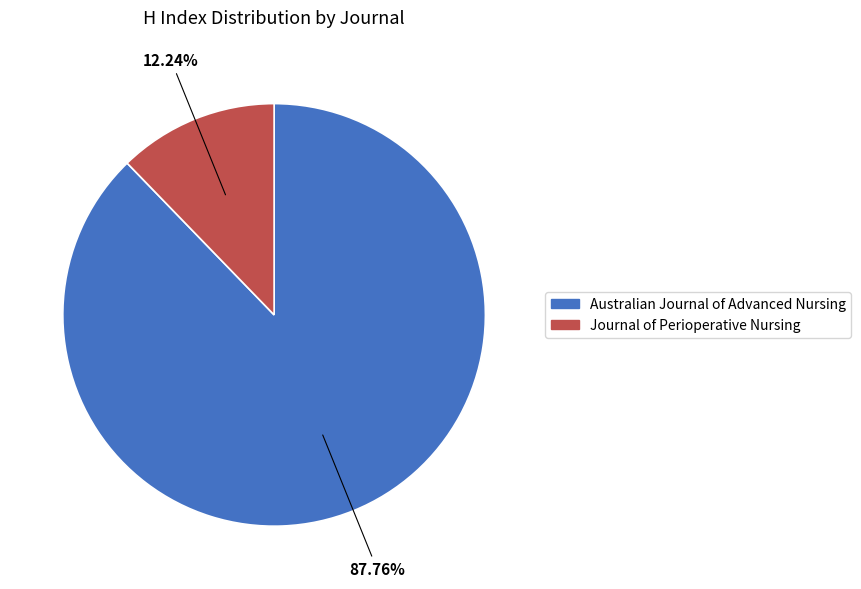

To the nearest percent, what is the difference between the largest and smallest slice percentages?

76%